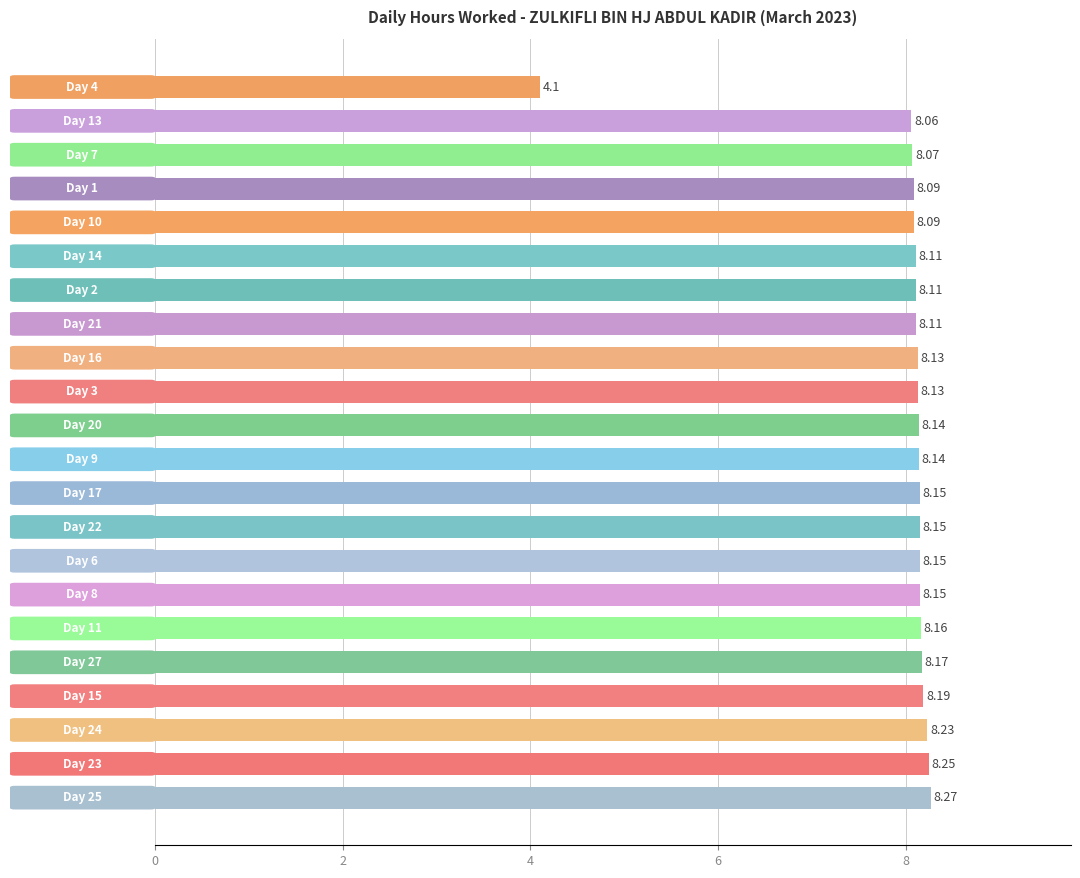

Approximately how many times larger is the value at Day 20 compared to Day 7?

1.0